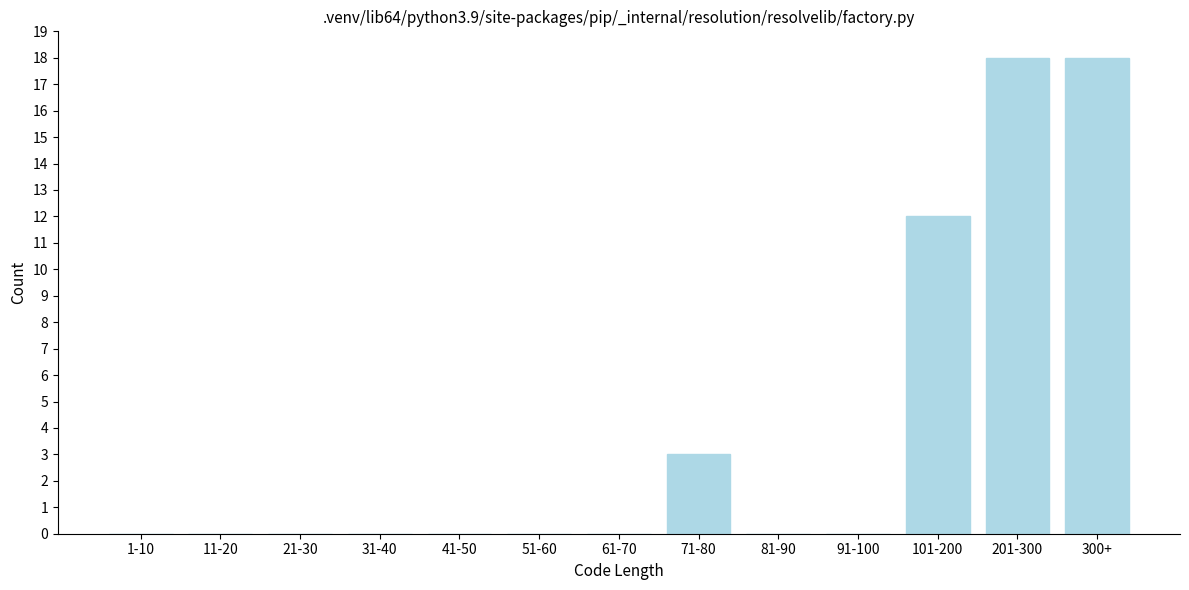

Reading left to right, extract all data points from this chart.

1-10=0	11-20=0	21-30=0	31-40=0	41-50=0	51-60=0	61-70=0	71-80=3	81-90=0	91-100=0	101-200=12	201-300=18	300+=18